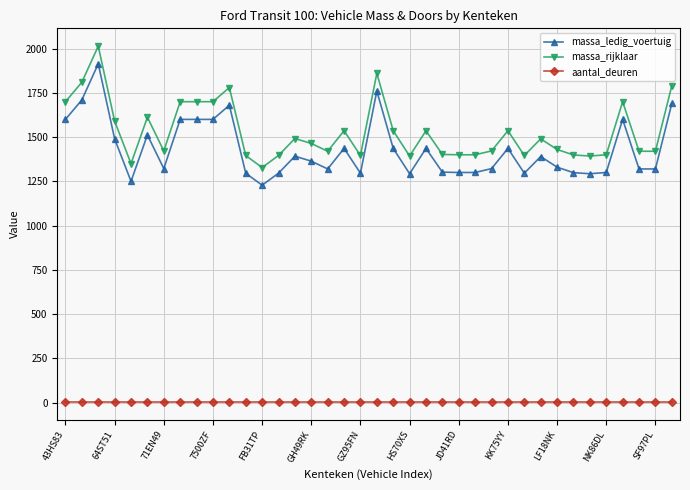

Which series has the largest total across all categories?

massa_rijklaar